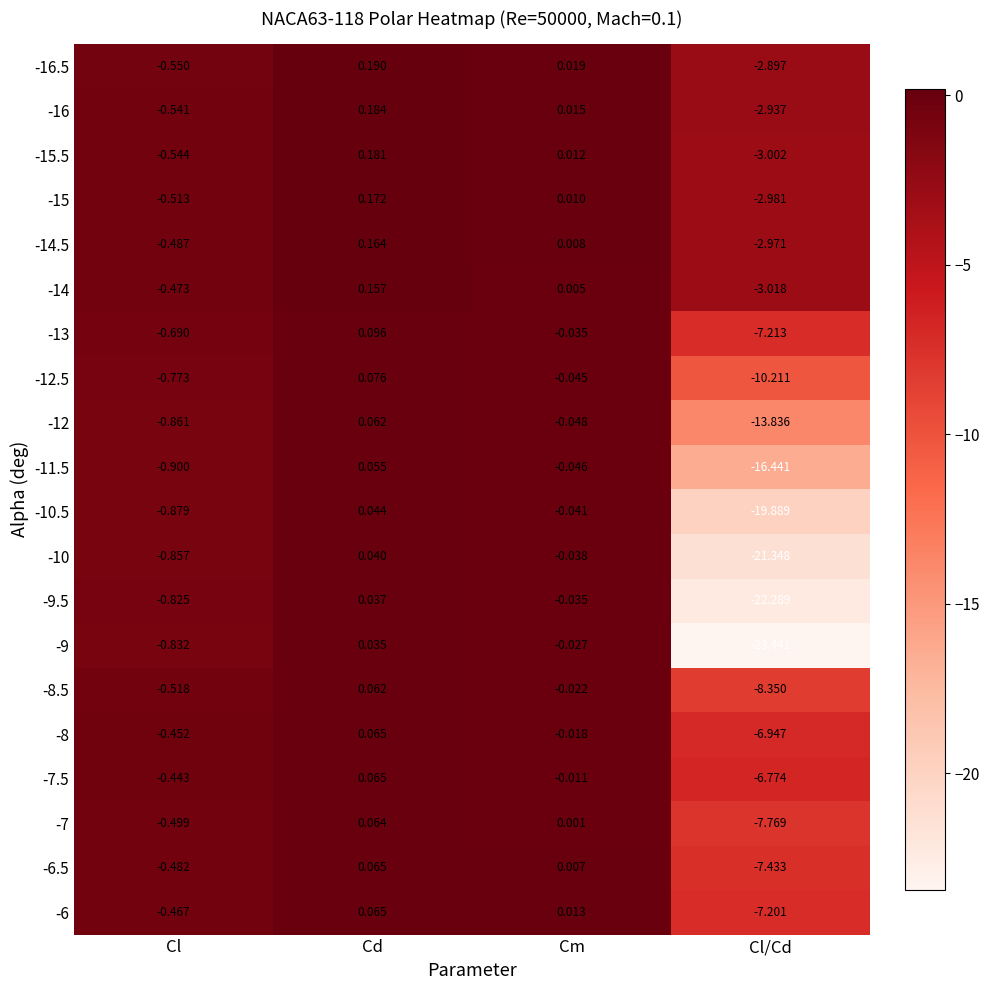

Between Cm and Cl/Cd, which series saw the biggest shift?

-9